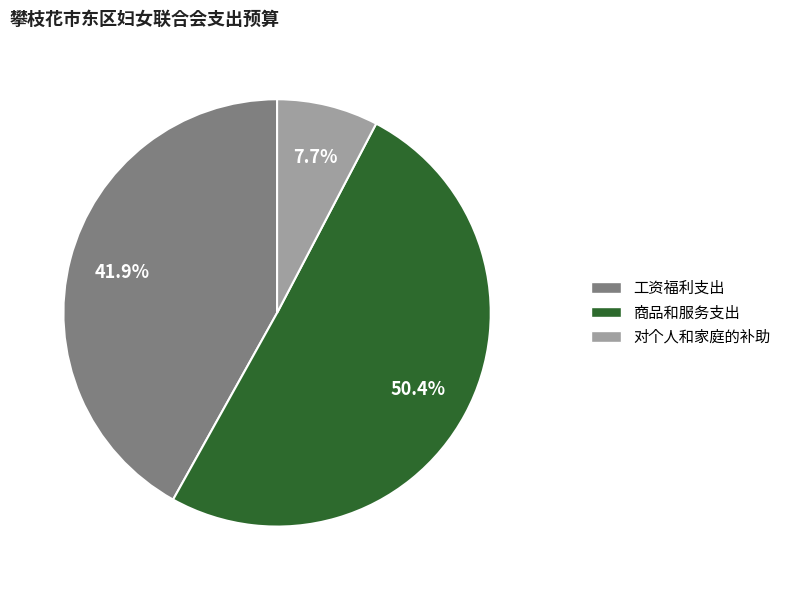

Which has a higher value, 对个人和家庭的补助 or 商品和服务支出?

商品和服务支出